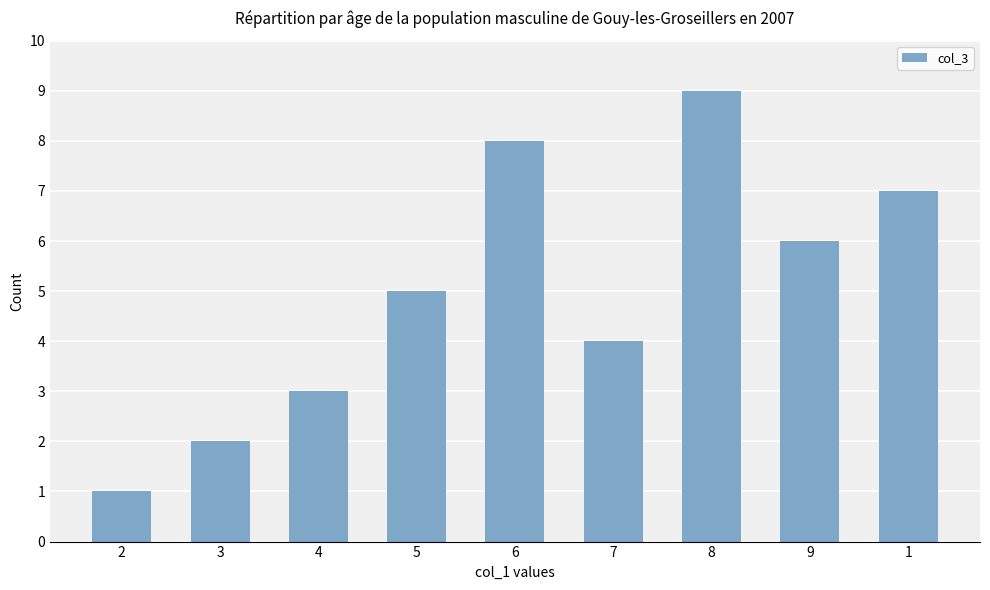

Reading left to right, list all the values displayed in this chart.

1	2	3	5	8	4	9	6	7